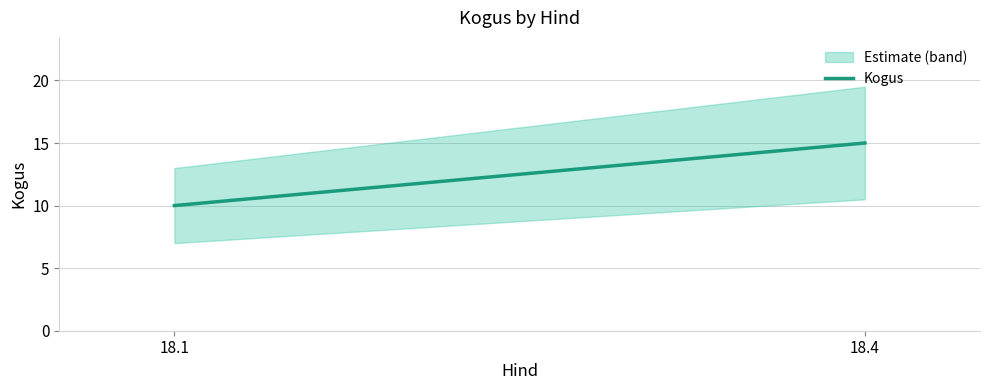

What is the value of the 2nd point from the left?

15